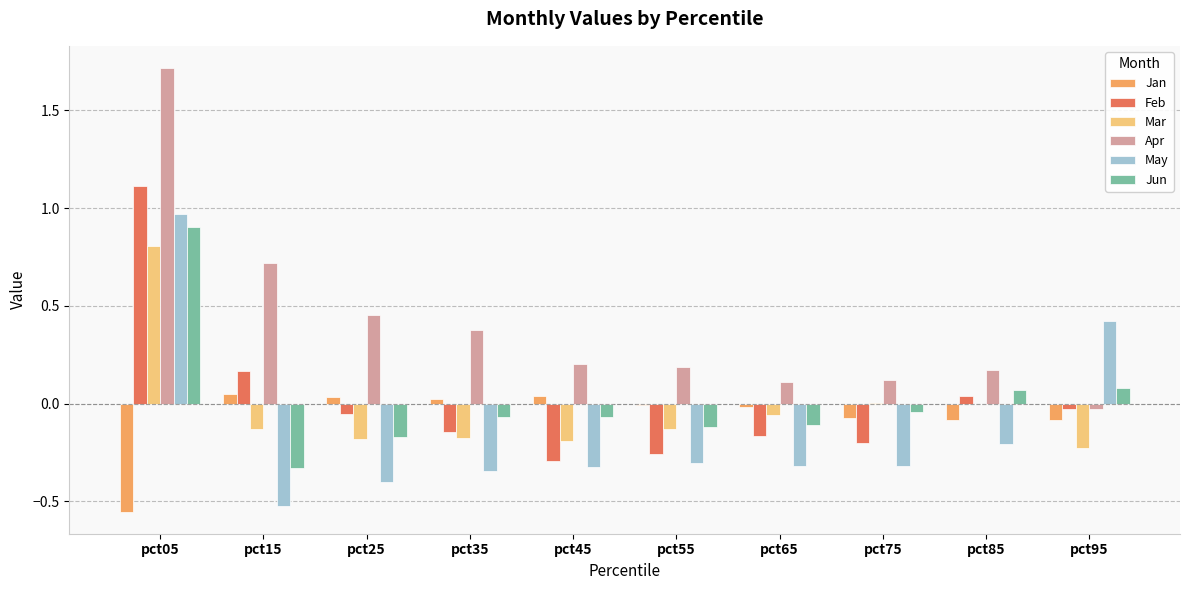

Is the value of May at pct15 greater than the value of Apr at pct85?

No